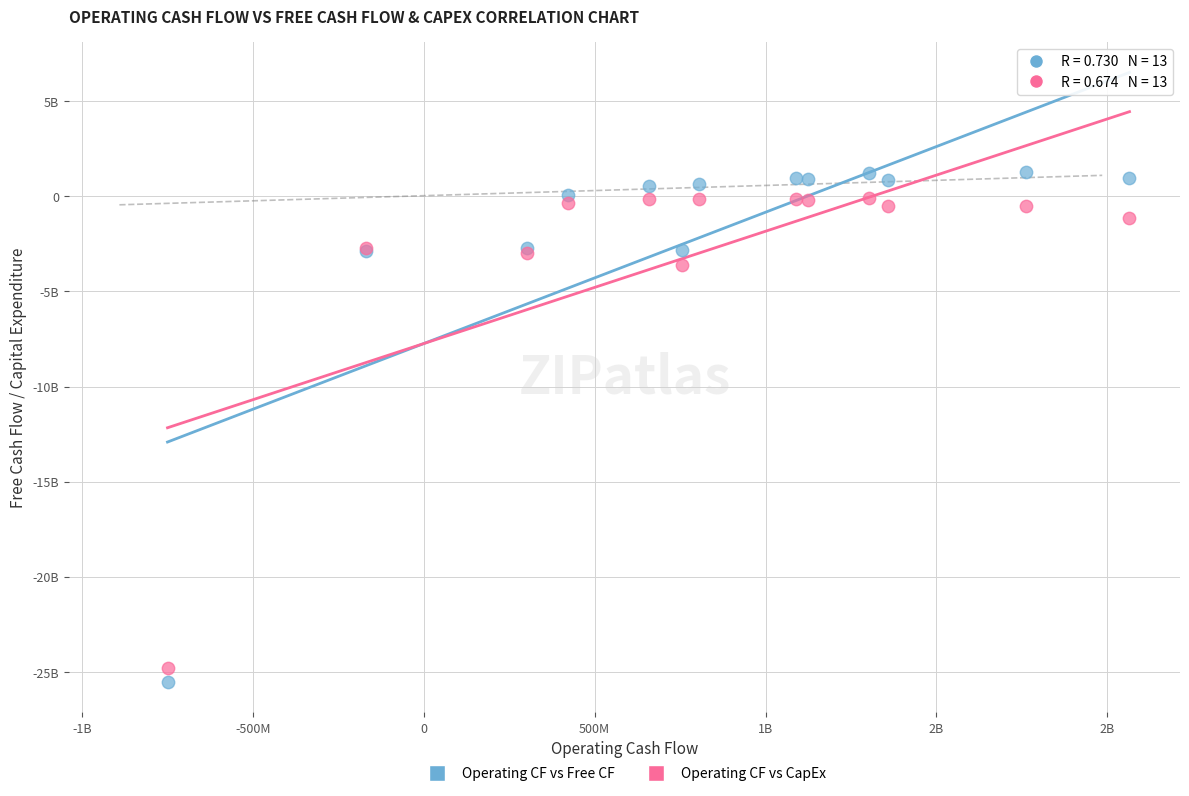

Which series reaches the maximum Y coordinate?

Operating CF vs Free CF